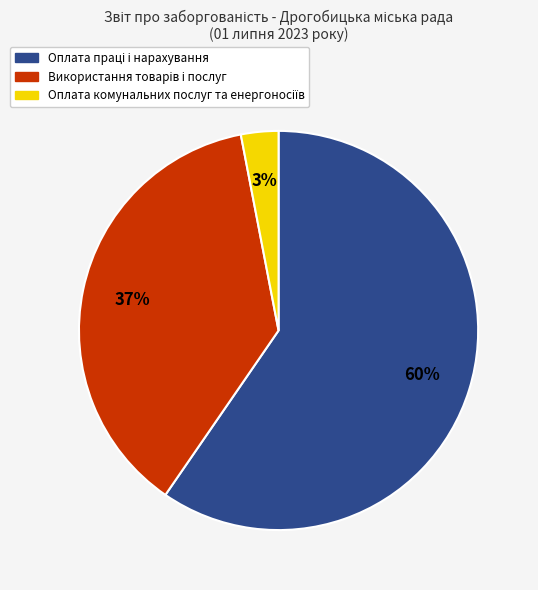

To the nearest percent, what is the difference between the largest and smallest slice percentages?

57%